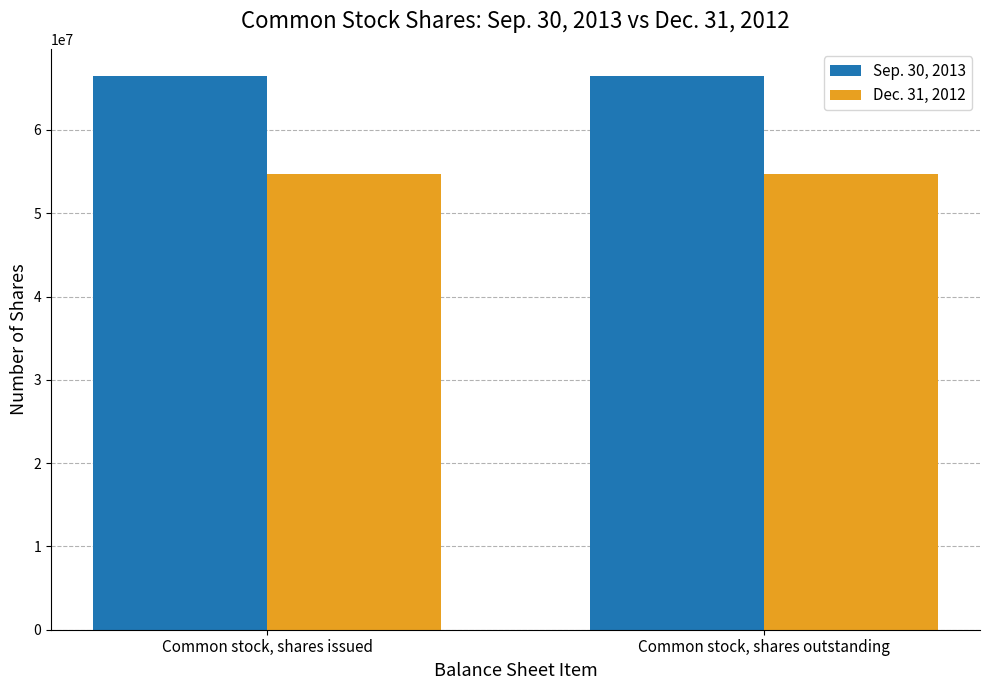

What is the value of the Dec. 31, 2012 bar at the 2nd from the left?

54670712